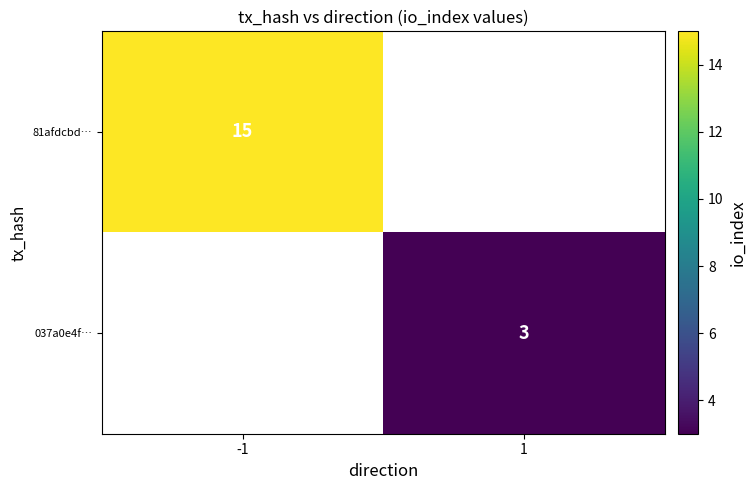

The 037a0e4f… series shows 1 at 1. True or false?

False